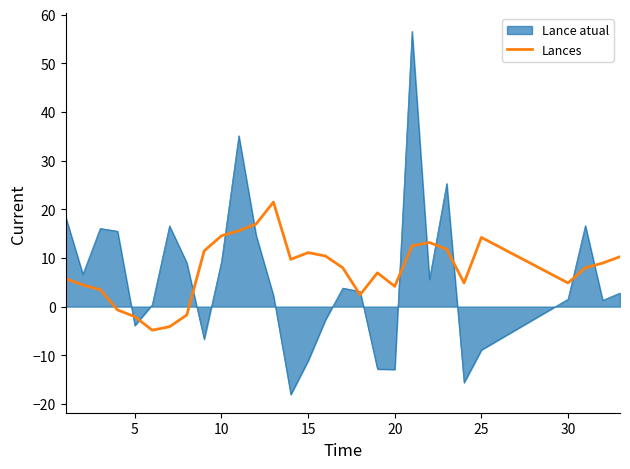

The Lances series shows 4.9 at 30. True or false?

True